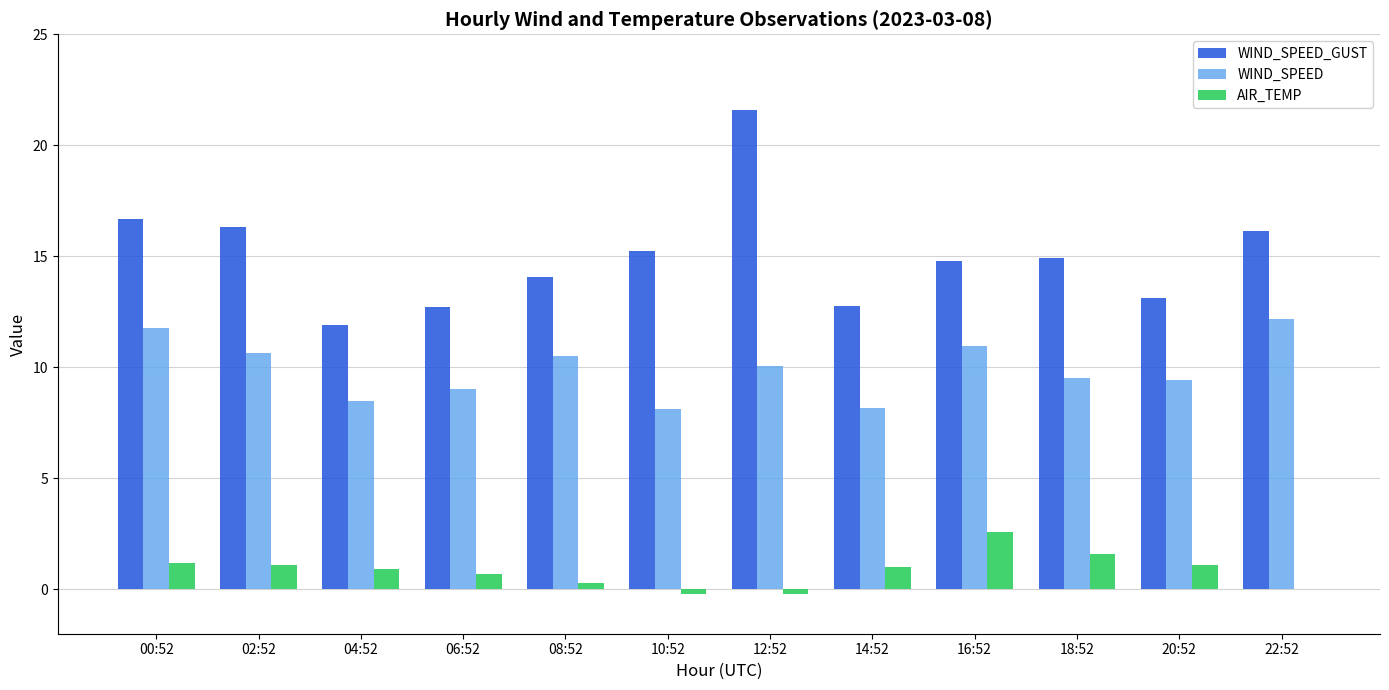

What is the sum of the AIR_TEMP values at 00:52 and 20:52?

2.3